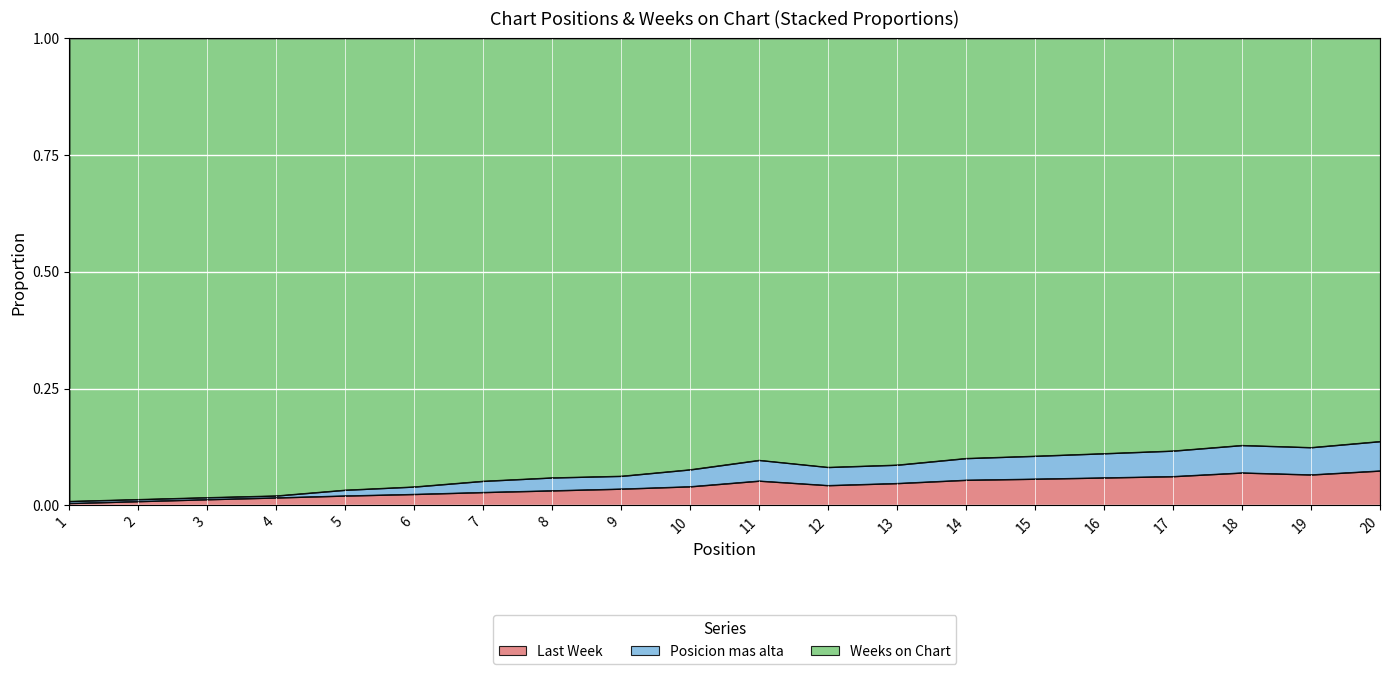

True or false: Last Week and Posicion mas alta cross at least once.

False